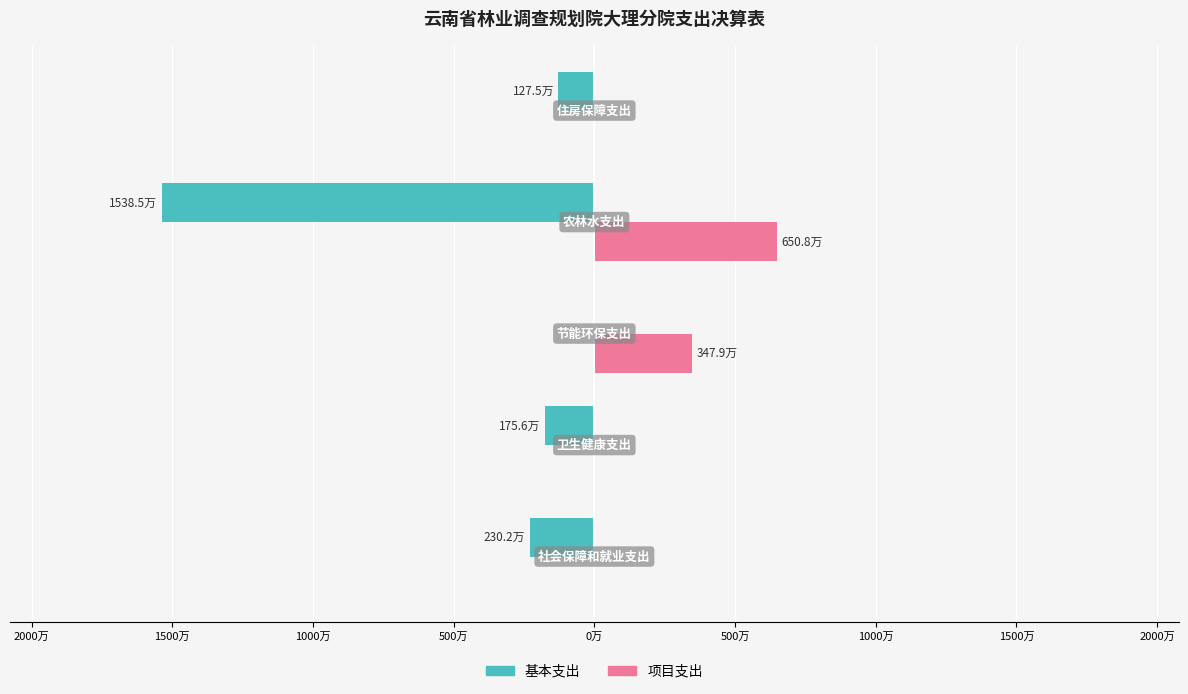

What are all the series names shown in the legend?

基本支出, 项目支出